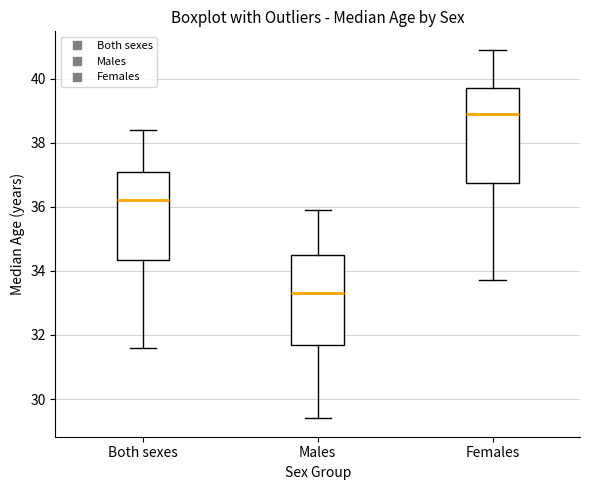

Reading left to right, transcribe this box plot: for each box, give where its median line is, the range the box spans, and where its two whiskers end, as read against the y-axis. The values are not printed on the chart, so give them approximately, as read against the axis.

Both sexes: median 36.2, box 34.4 to 37.2, whiskers 31.6 to 38.4
Males: median 33.4, box 31.8 to 34.6, whiskers 29.4 to 36.0
Females: median 39.0, box 36.8 to 39.8, whiskers 33.8 to 41.0